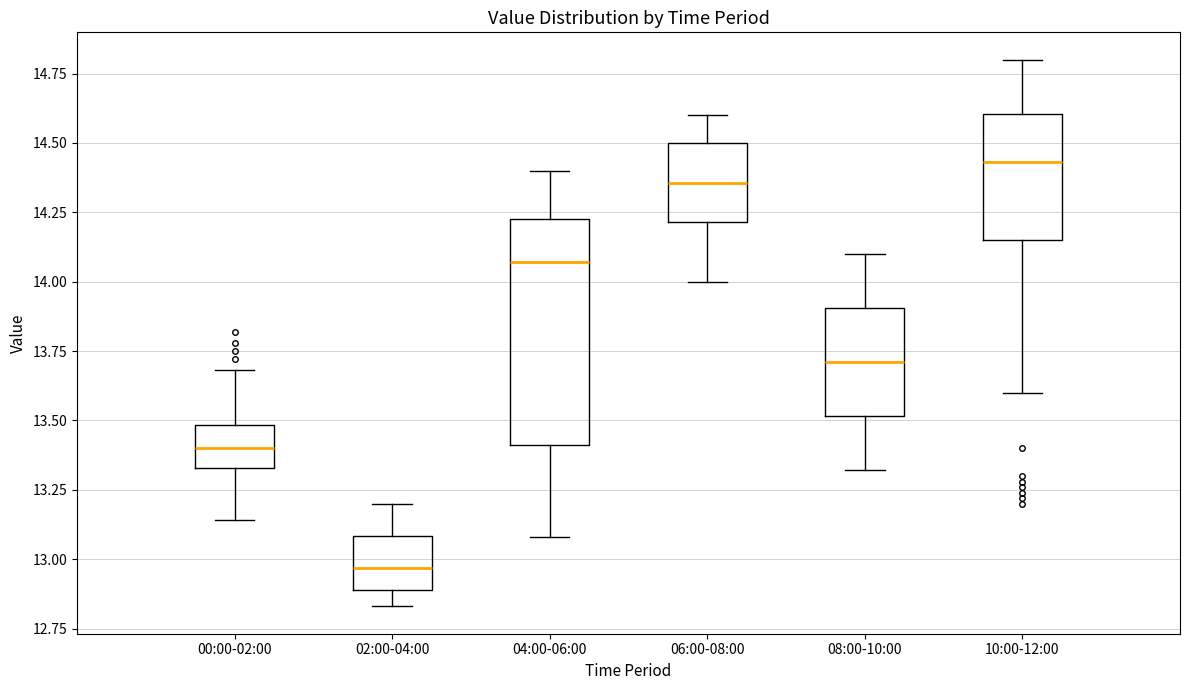

Which box is the tallest, from its lower edge to its upper edge?

04:00-06:00